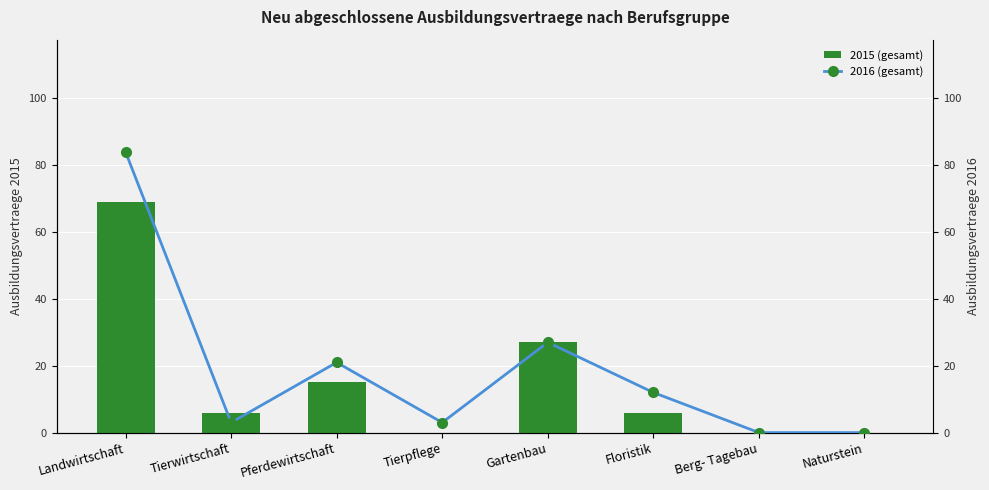

Rank the series by their maximum value, from lowest to highest.

2015 (gesamt), 2016 (gesamt)